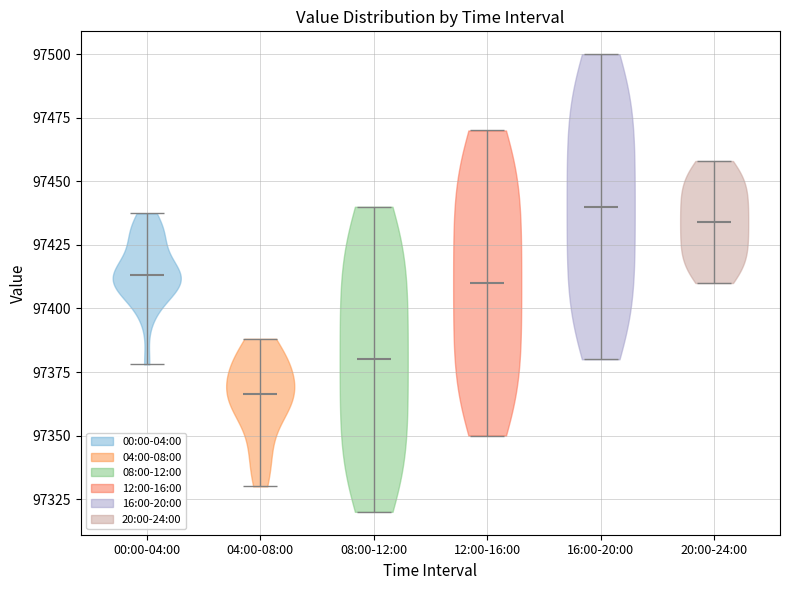

Reading left to right, read every violin against the y-axis: where its median line is, and the lowest and highest points it reaches. The values are not printed on the chart, so give them approximately, as read against the axis.

00:00-04:00: median line 97415, lowest point 97380, highest point 97435
04:00-08:00: median line 97365, lowest point 97330, highest point 97390
08:00-12:00: median line 97380, lowest point 97320, highest point 97440
12:00-16:00: median line 97410, lowest point 97350, highest point 97470
16:00-20:00: median line 97440, lowest point 97380, highest point 97500
20:00-24:00: median line 97435, lowest point 97410, highest point 97460